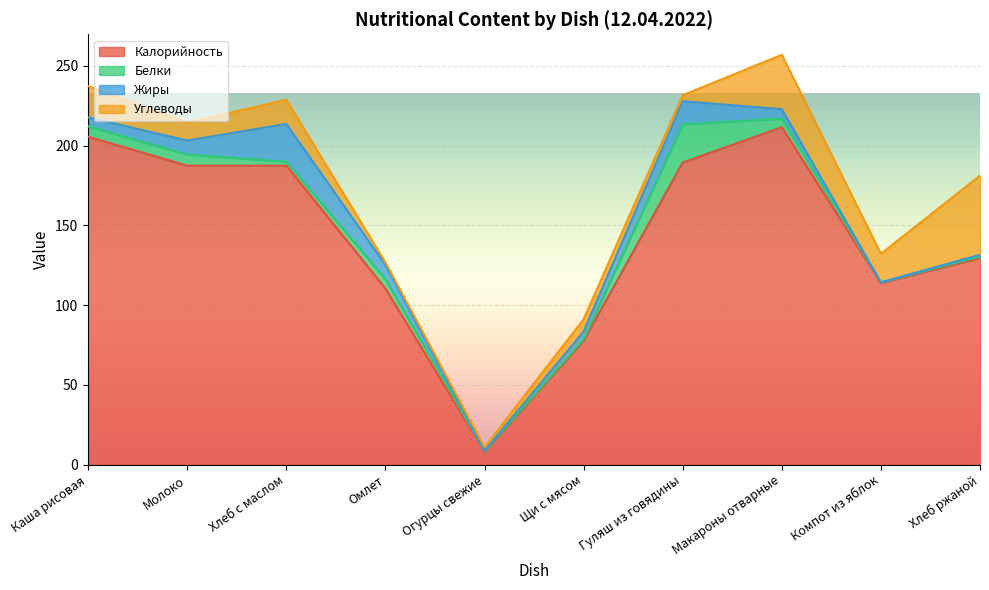

Which category has the highest value across all series?

Макароны отварные